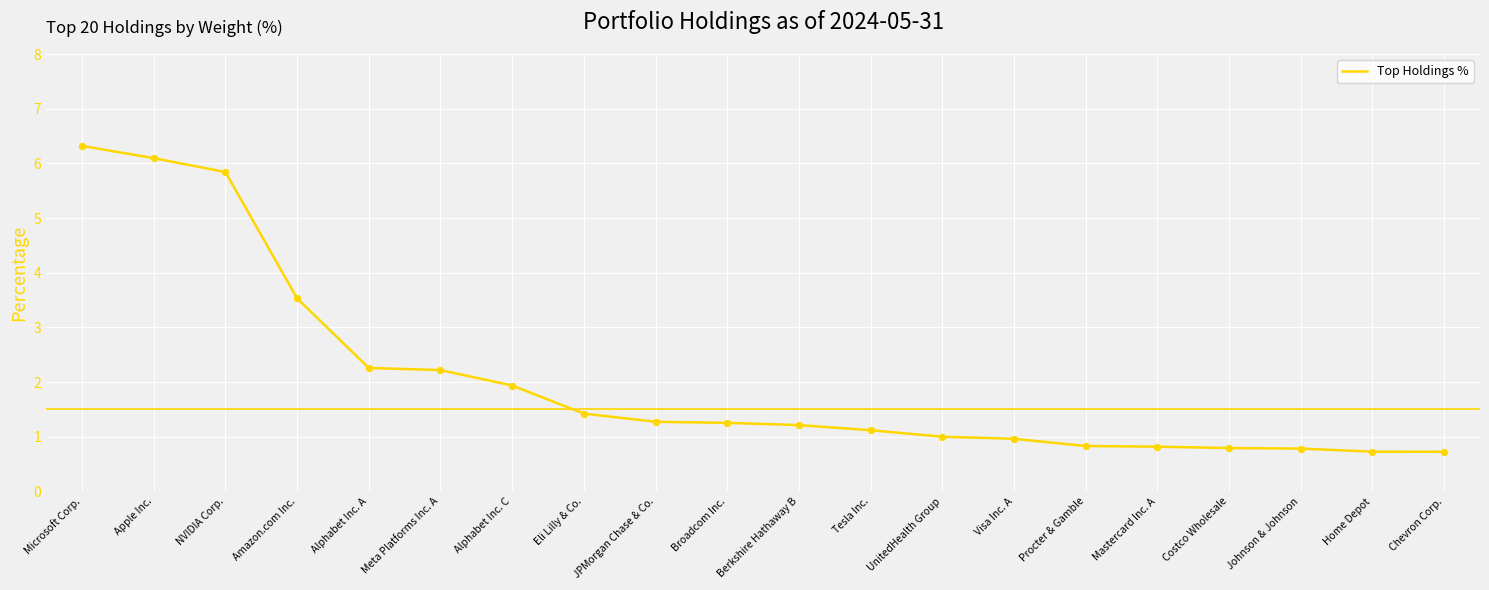

Between Visa Inc. A and Meta Platforms Inc. A, which is larger?

Meta Platforms Inc. A